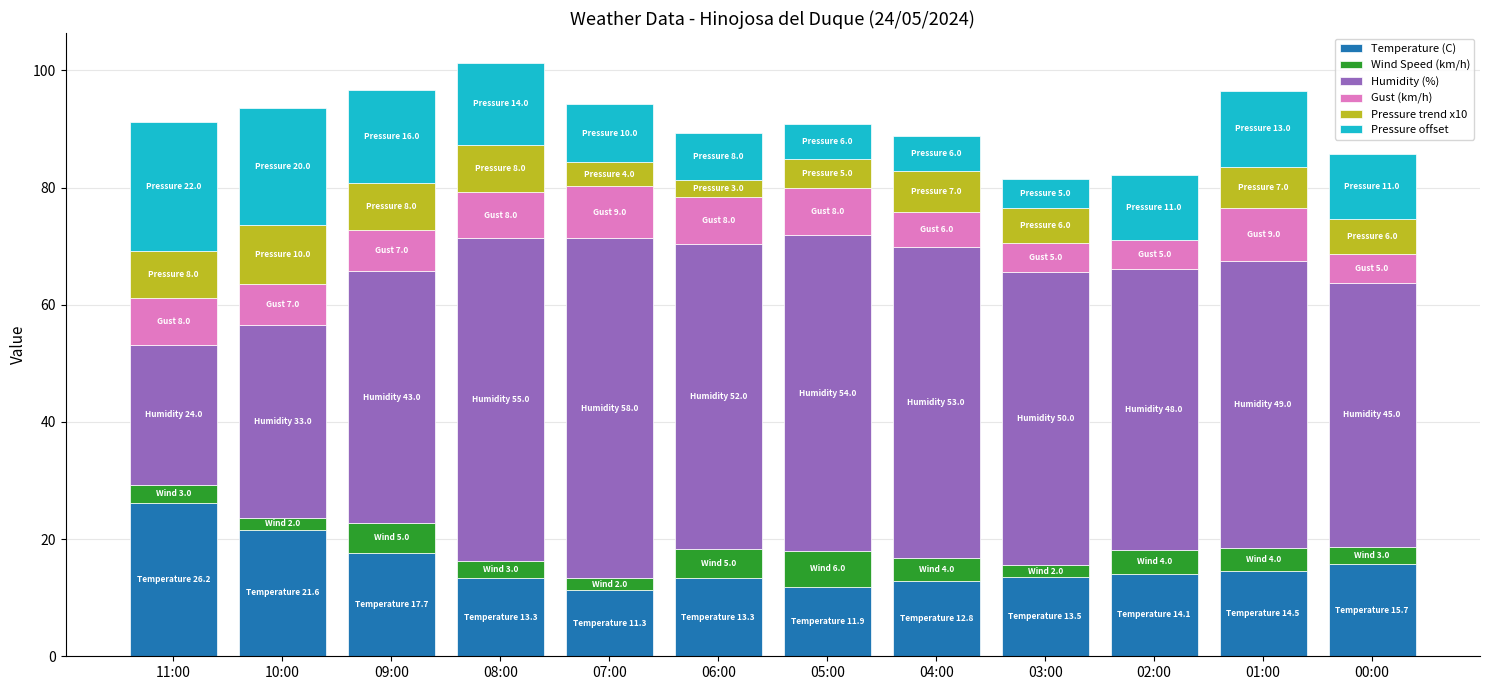

Is it true that Temperature (C) equals 7.0 at 02:00?

False